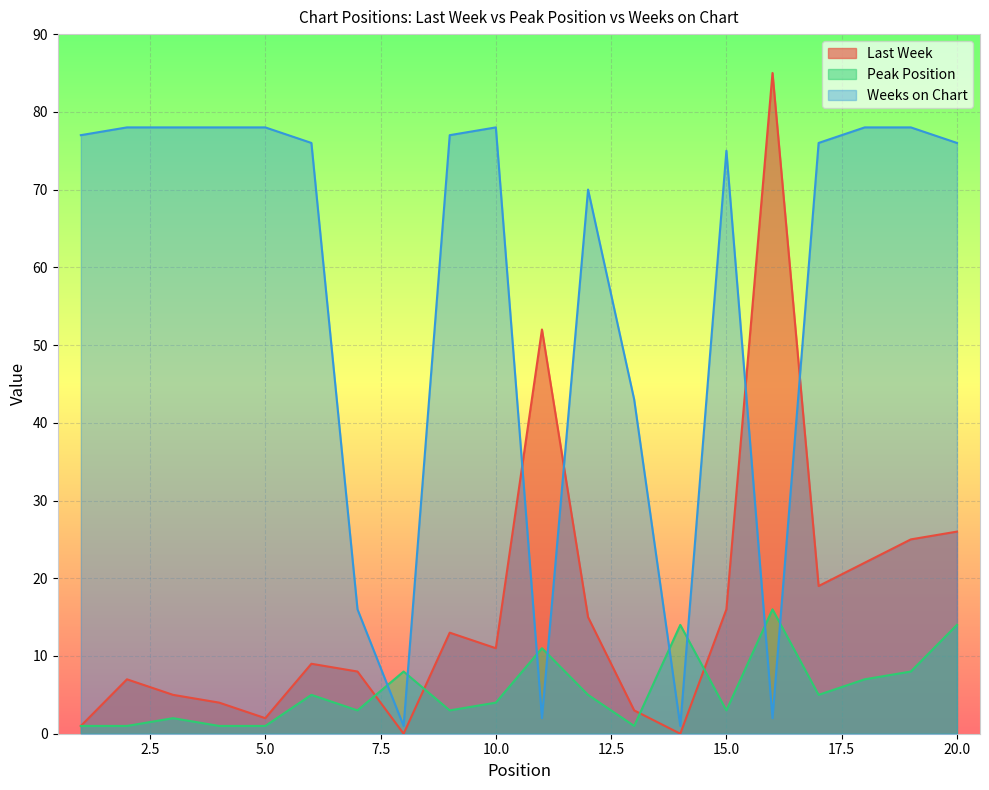

Reading left to right, extract all data points from this chart.

Last Week: 1=1	2=7	3=5	4=4	5=2	6=9	7=8	8=0	9=13	10=11	11=52	12=15	13=3	14=0	15=16	16=85	17=19	18=22	19=25	20=26
Peak Position: 1=1	2=1	3=2	4=1	5=1	6=5	7=3	8=8	9=3	10=4	11=11	12=5	13=1	14=14	15=3	16=16	17=5	18=7	19=8	20=14
Weeks on Chart: 1=77	2=78	3=78	4=78	5=78	6=76	7=16	8=1	9=77	10=78	11=2	12=70	13=43	14=1	15=75	16=2	17=76	18=78	19=78	20=76